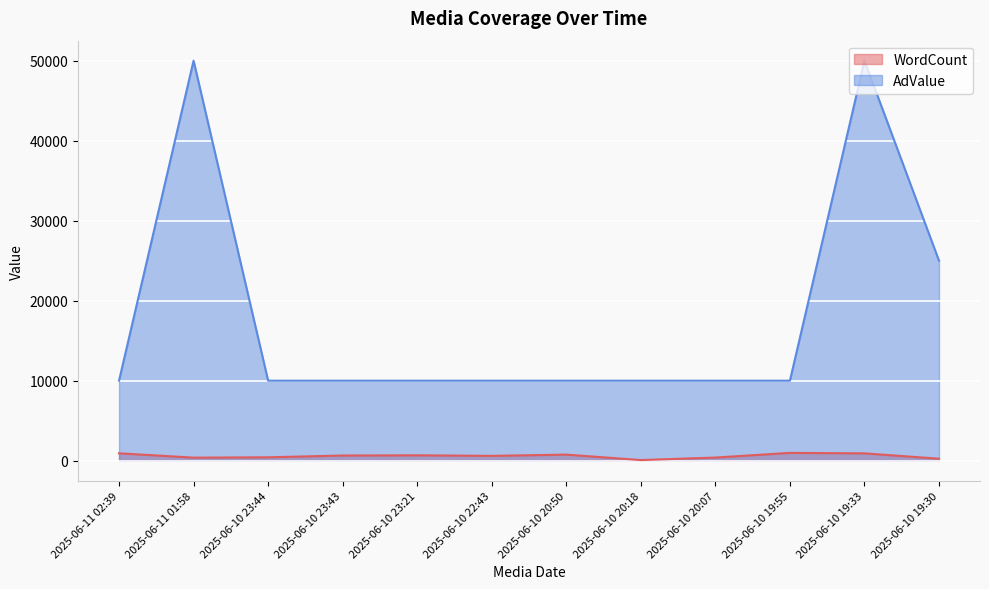

What is the label of the 4th point from the right?

2025-06-10 20:07